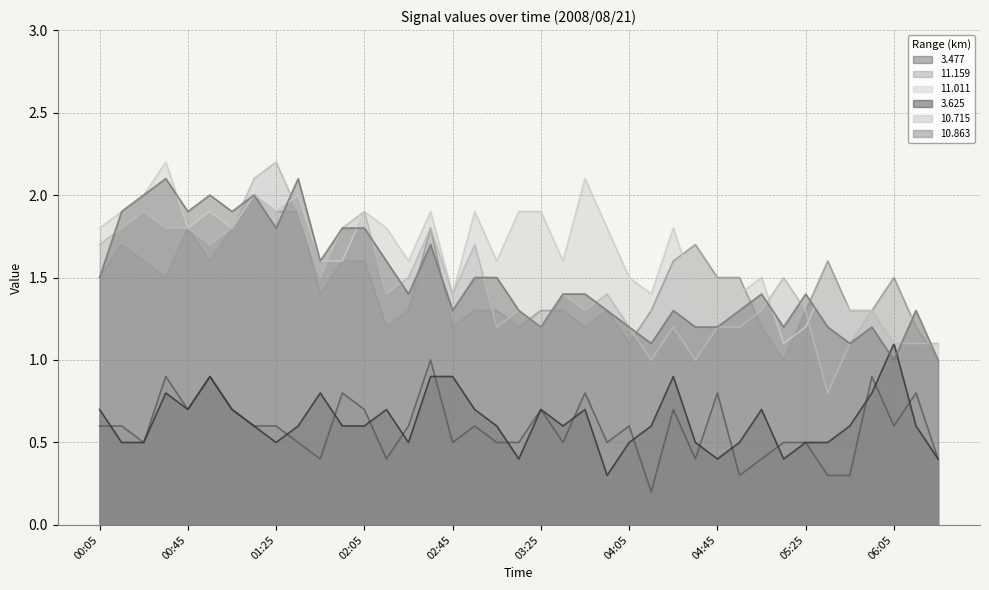

What is the total value across all series at 00:55?

9.0